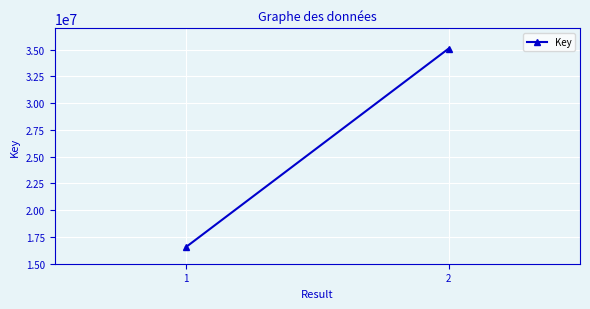

The value at 0 is 16550432. True or false?

True